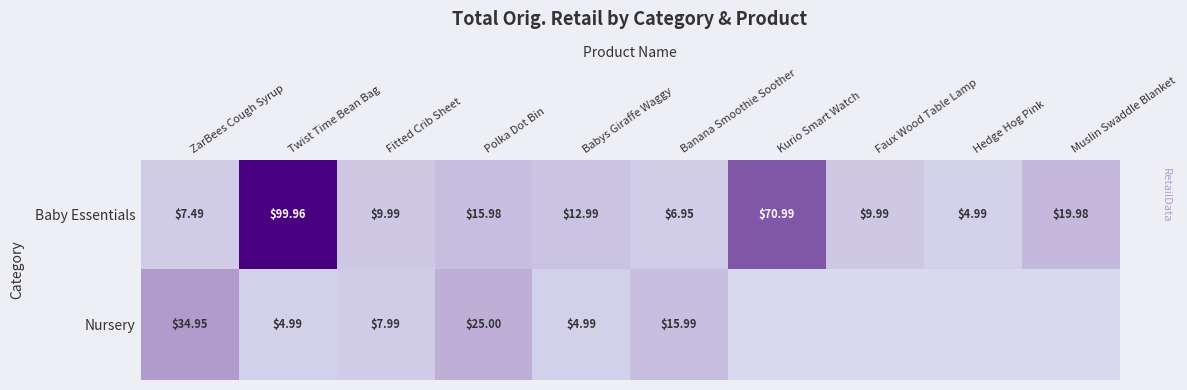

Rank the series at Babys Giraffe Waggy from highest to lowest value.

Baby Essentials, Nursery